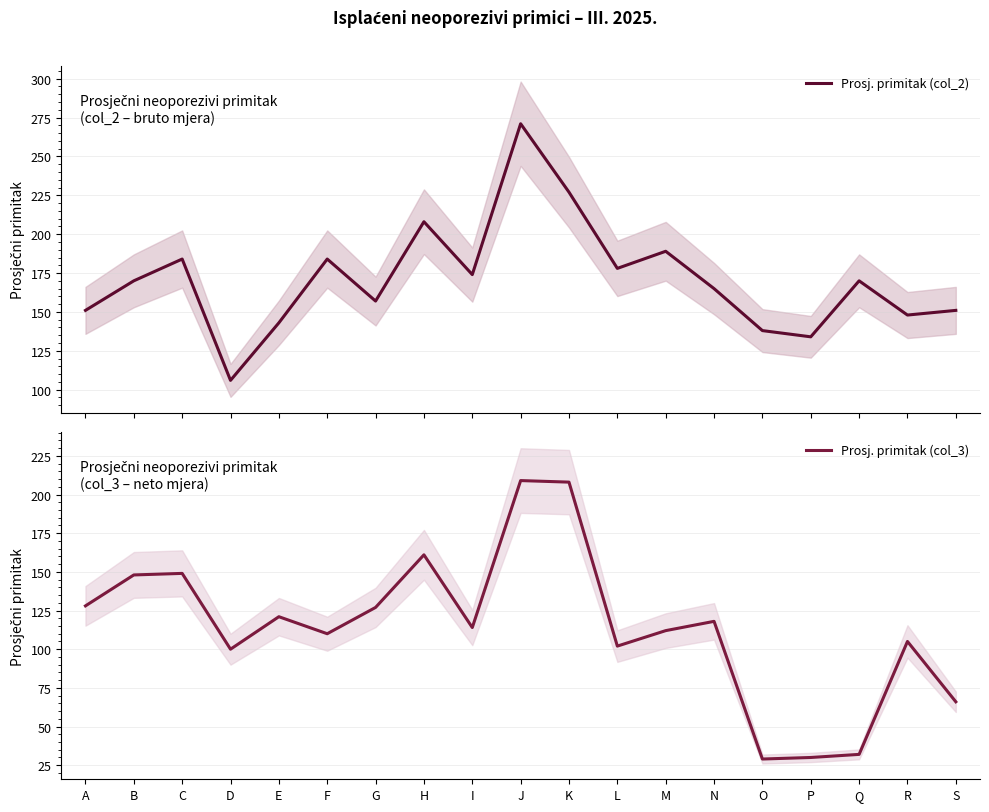

What is the smallest value displayed?

29